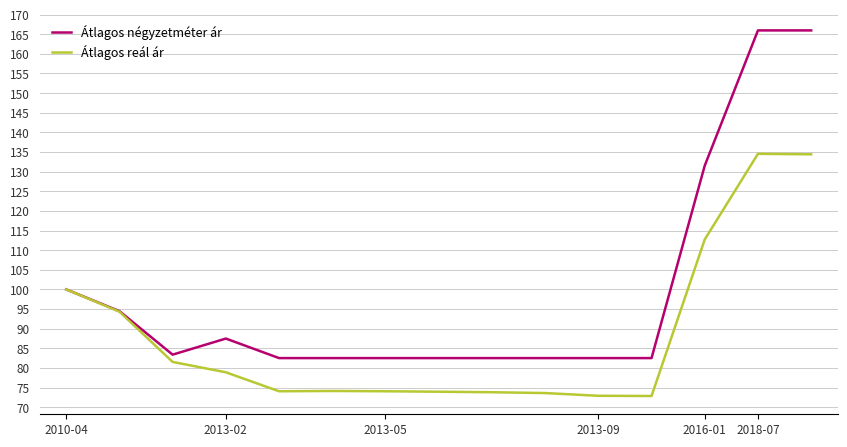

What is the highest value of the Átlagos reál ár series?

134.5